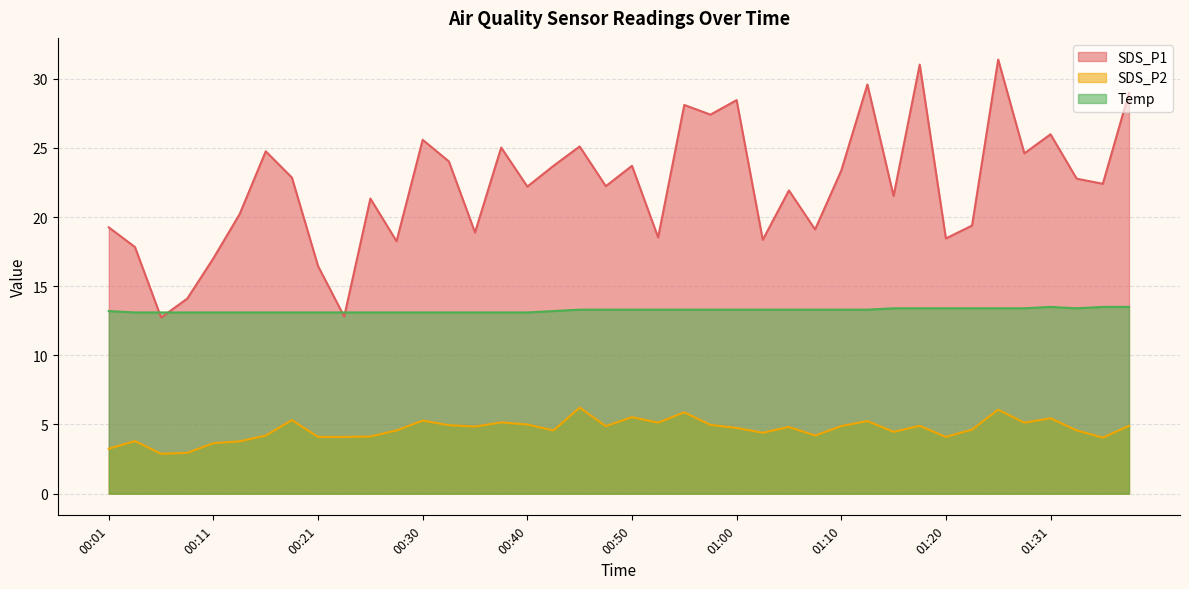

What are all the series names shown in the legend?

SDS_P1, SDS_P2, Temp